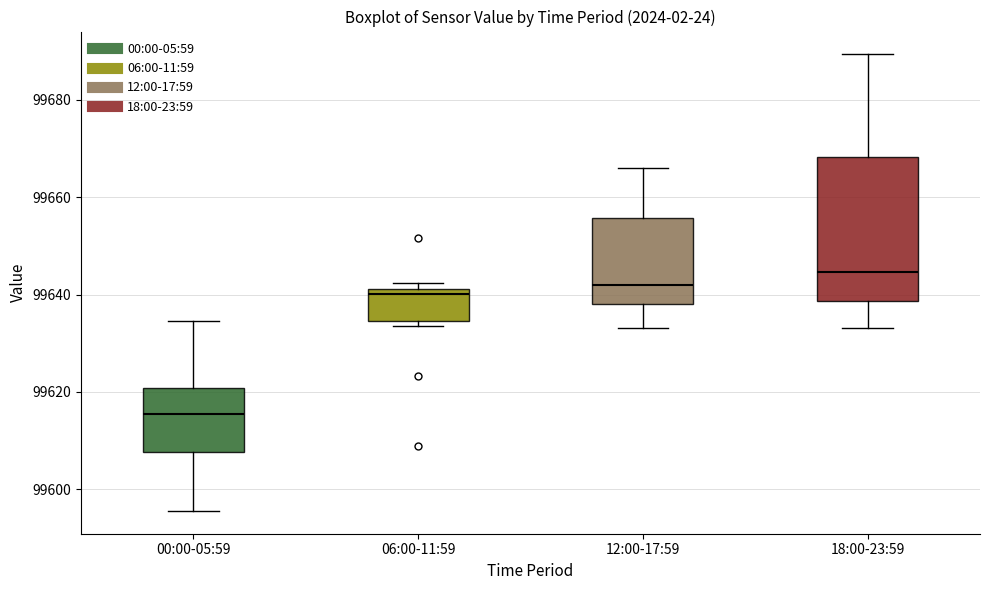

Where is the lower edge of the box for 12:00-17:59 on the y-axis? The values are not printed on the chart, so give them approximately, as read against the axis.

99638